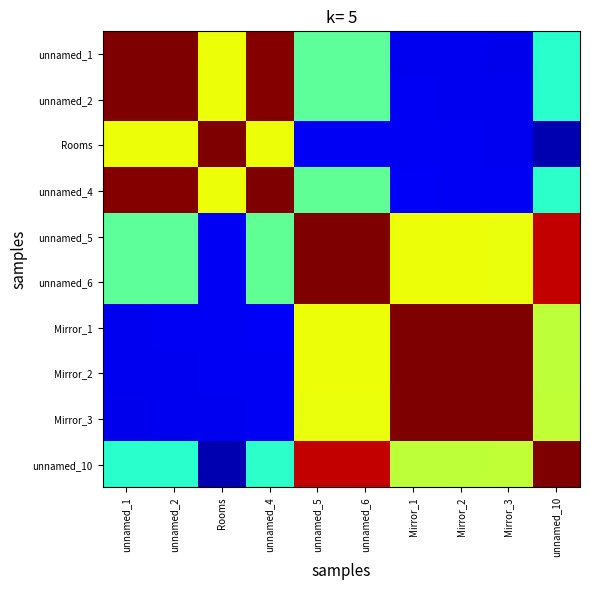

Reading right to left, what are all the values shown in this chart?

unnamed_1: unnamed_10=0.4	Mirror_3=0.1	Mirror_2=0.1	Mirror_1=0.1	unnamed_6=0.5	unnamed_5=0.5	unnamed_4=1.0	Rooms=0.6	unnamed_2=1.0	unnamed_1=1.0
unnamed_2: unnamed_10=0.4	Mirror_3=0.1	Mirror_2=0.1	Mirror_1=0.1	unnamed_6=0.5	unnamed_5=0.5	unnamed_4=1.0	Rooms=0.6	unnamed_2=1.0	unnamed_1=1.0
Rooms: unnamed_10=0.0	Mirror_3=0.1	Mirror_2=0.1	Mirror_1=0.1	unnamed_6=0.1	unnamed_5=0.1	unnamed_4=0.6	Rooms=1.0	unnamed_2=0.6	unnamed_1=0.6
unnamed_4: unnamed_10=0.4	Mirror_3=0.1	Mirror_2=0.1	Mirror_1=0.1	unnamed_6=0.5	unnamed_5=0.5	unnamed_4=1.0	Rooms=0.6	unnamed_2=1.0	unnamed_1=1.0
unnamed_5: unnamed_10=0.9	Mirror_3=0.6	Mirror_2=0.6	Mirror_1=0.6	unnamed_6=1.0	unnamed_5=1.0	unnamed_4=0.5	Rooms=0.1	unnamed_2=0.5	unnamed_1=0.5
unnamed_6: unnamed_10=0.9	Mirror_3=0.6	Mirror_2=0.6	Mirror_1=0.6	unnamed_6=1.0	unnamed_5=1.0	unnamed_4=0.5	Rooms=0.1	unnamed_2=0.5	unnamed_1=0.5
Mirror_1: unnamed_10=0.6	Mirror_3=1.0	Mirror_2=1.0	Mirror_1=1.0	unnamed_6=0.6	unnamed_5=0.6	unnamed_4=0.1	Rooms=0.1	unnamed_2=0.1	unnamed_1=0.1
Mirror_2: unnamed_10=0.6	Mirror_3=1.0	Mirror_2=1.0	Mirror_1=1.0	unnamed_6=0.6	unnamed_5=0.6	unnamed_4=0.1	Rooms=0.1	unnamed_2=0.1	unnamed_1=0.1
Mirror_3: unnamed_10=0.6	Mirror_3=1.0	Mirror_2=1.0	Mirror_1=1.0	unnamed_6=0.6	unnamed_5=0.6	unnamed_4=0.1	Rooms=0.1	unnamed_2=0.1	unnamed_1=0.1
unnamed_10: unnamed_10=1.0	Mirror_3=0.6	Mirror_2=0.6	Mirror_1=0.6	unnamed_6=0.9	unnamed_5=0.9	unnamed_4=0.4	Rooms=0.0	unnamed_2=0.4	unnamed_1=0.4